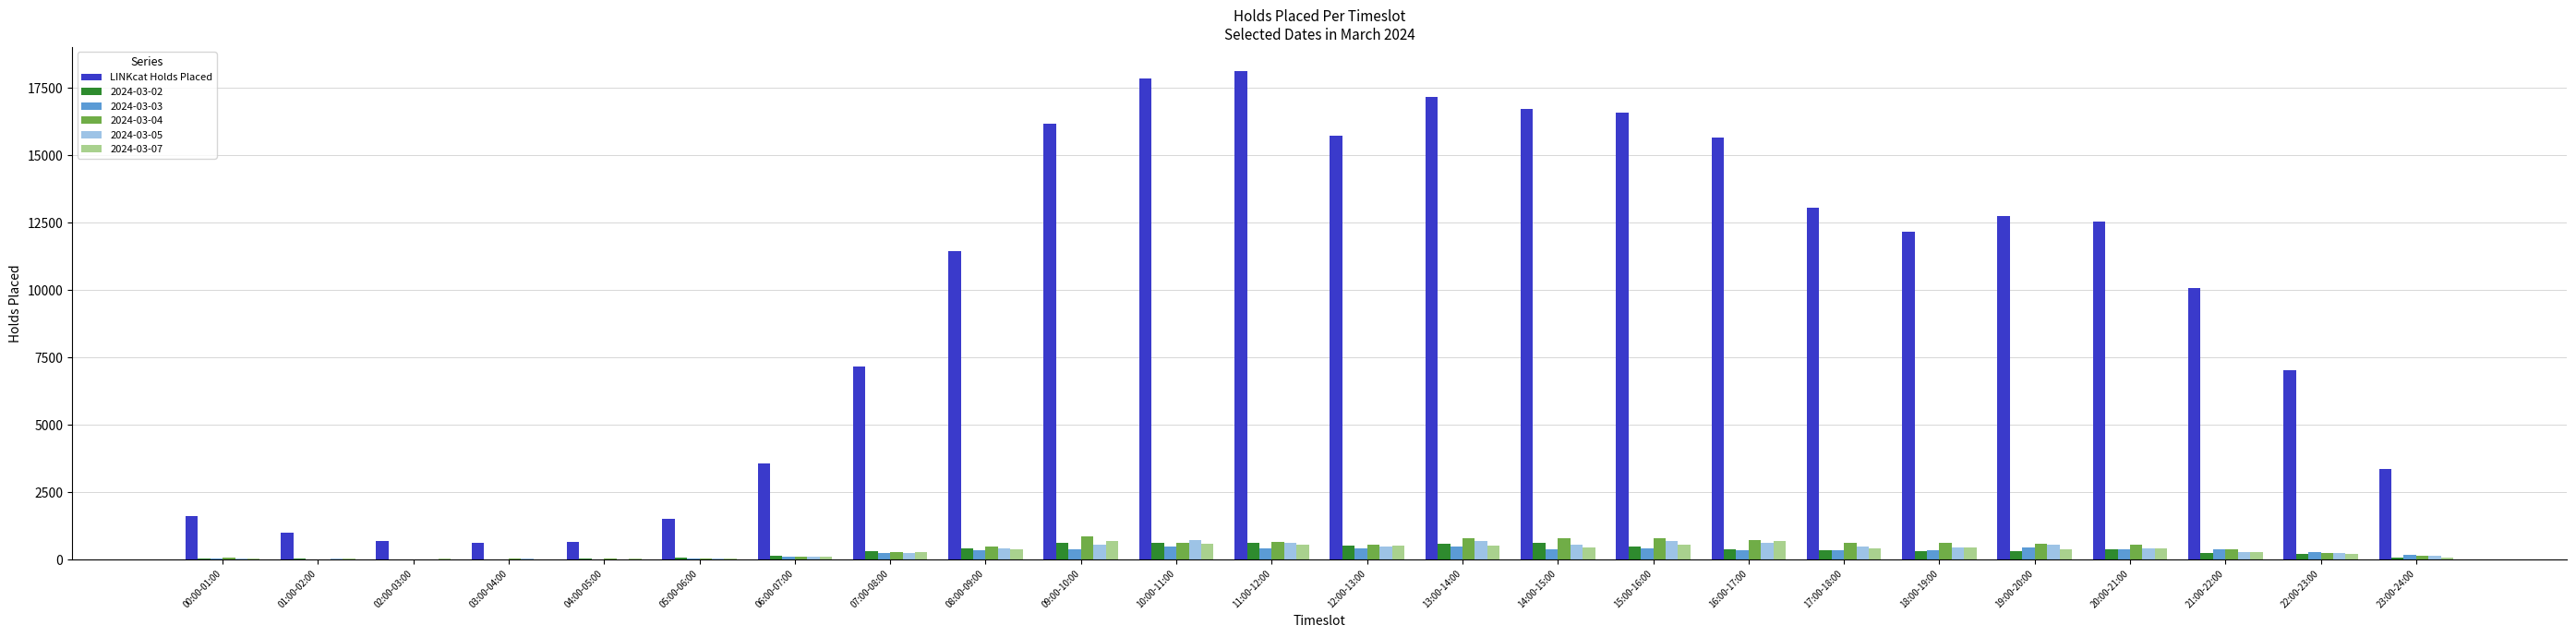

The 2024-03-02 series shows 91 at 05:00-06:00. True or false?

True